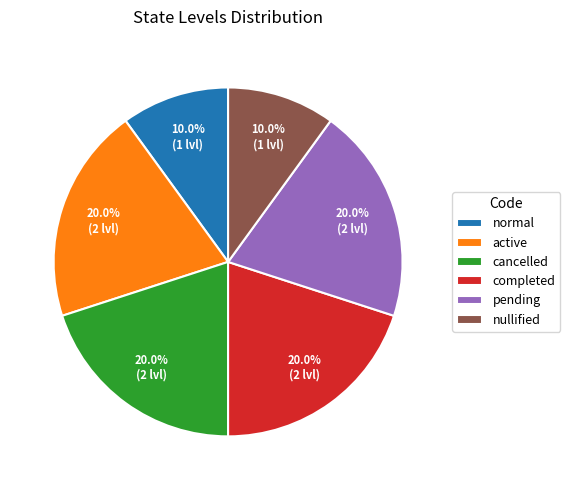

Is pending the majority of the pie?

No